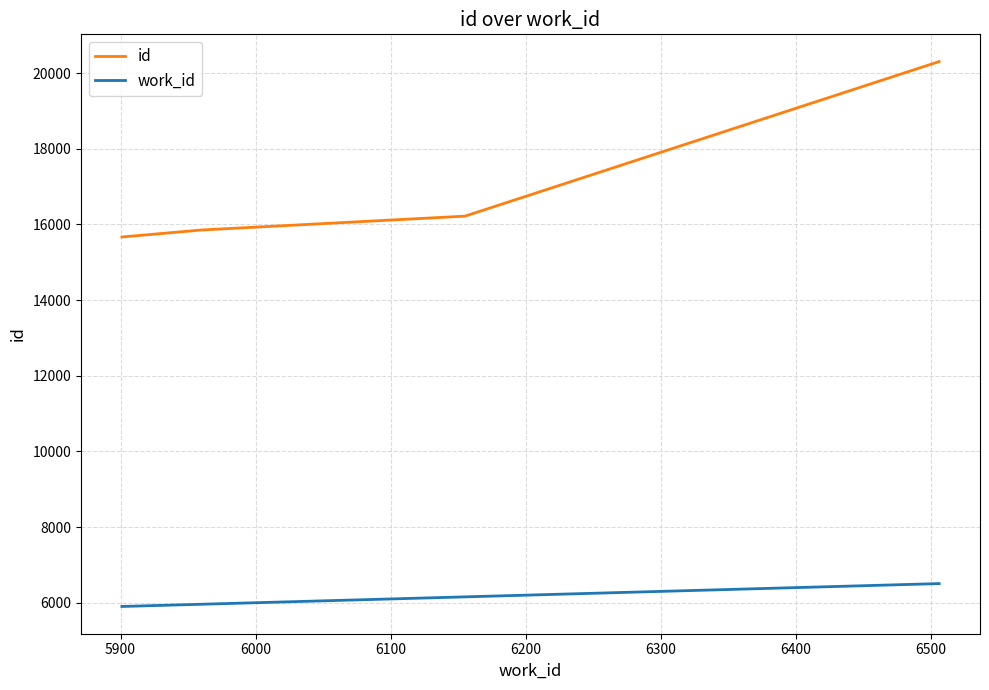

Which series has the largest total across all categories?

id